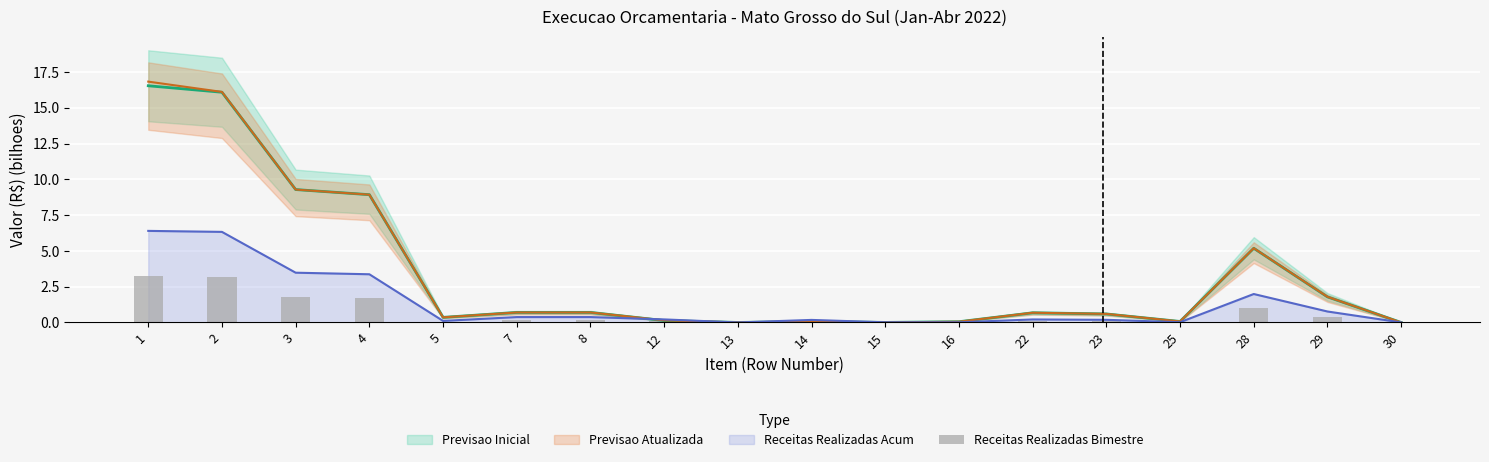

Is it true that the value at 25 is 0.0?

False